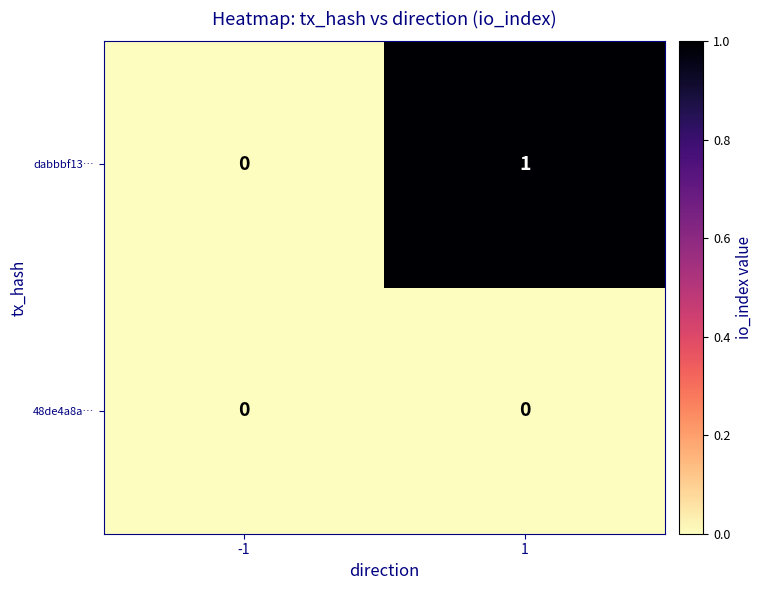

Is the value of 48de4a8a… at 1 greater than the value of dabbbf13… at 1?

No